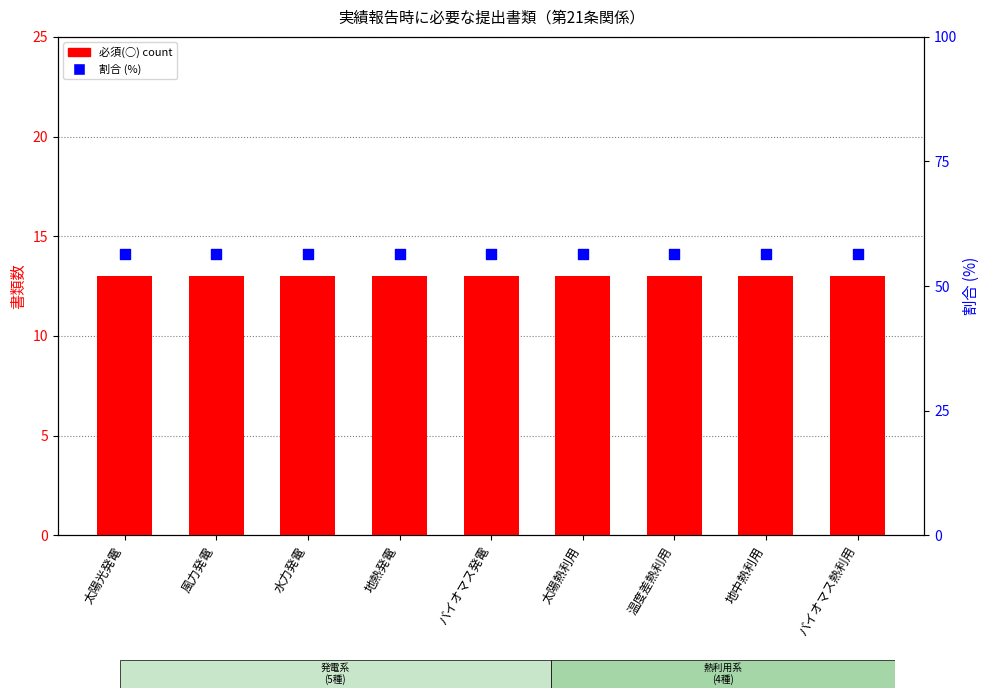

Which series has the largest total across all categories?

割合 (%)